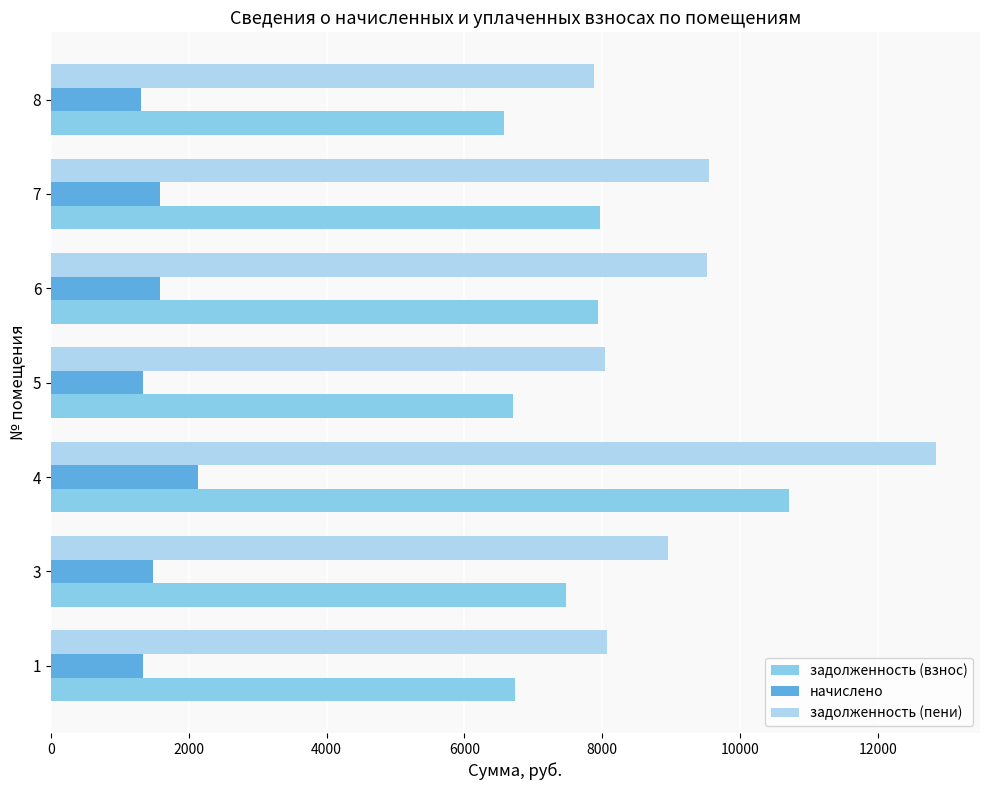

What is the spread (max minus min) of values at 6?

7935.1